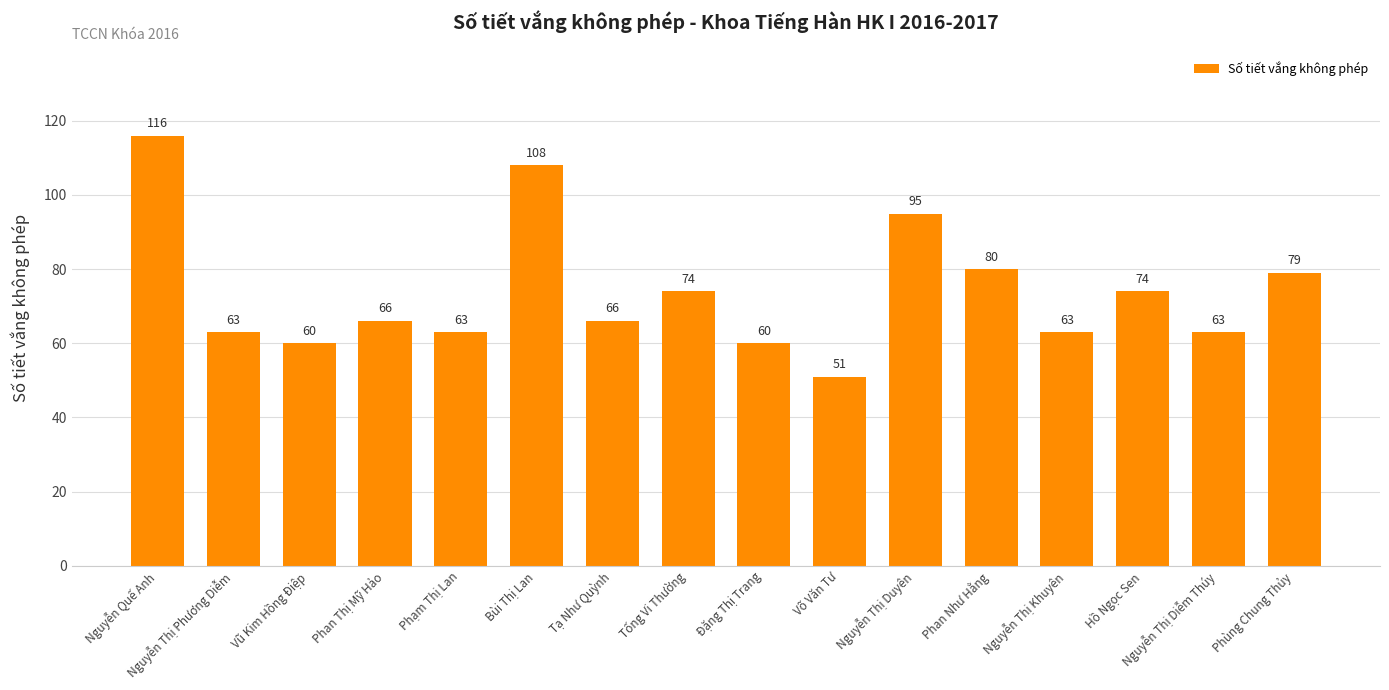

What is the minimum value shown in the chart?

51